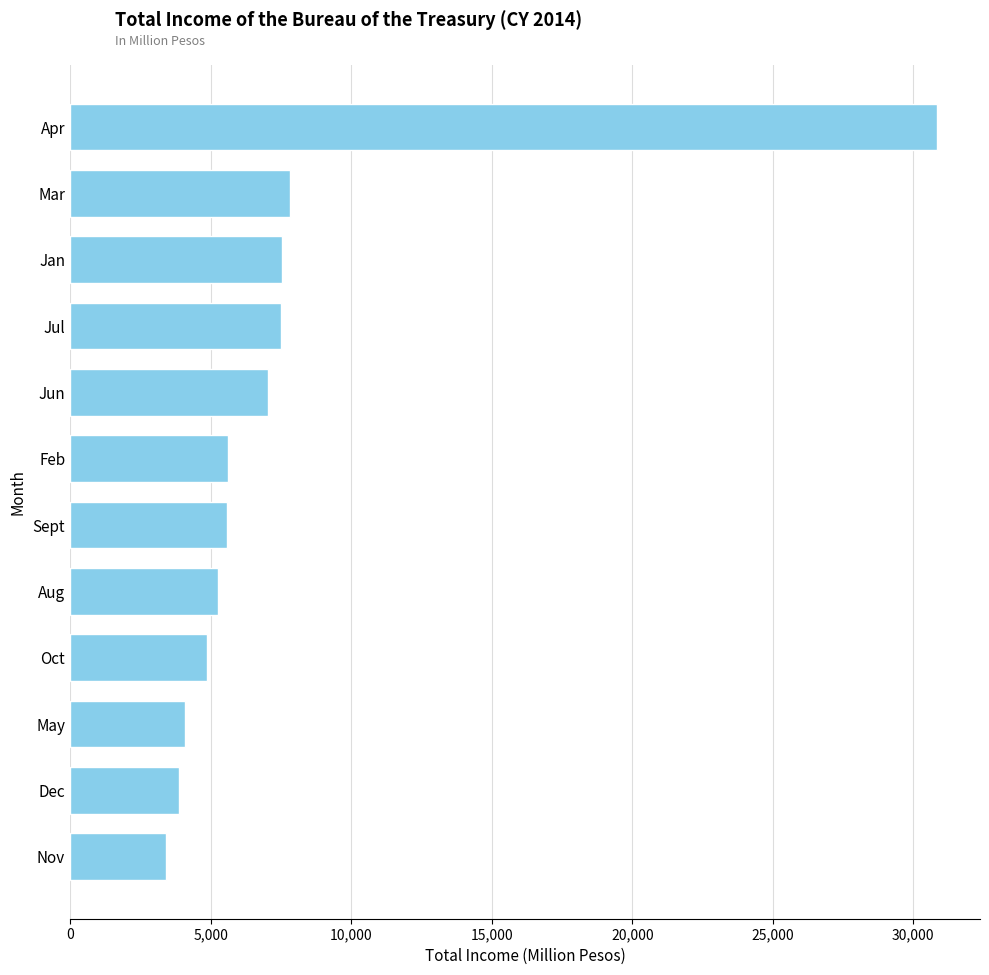

The chart shows a value of 3126 at Jun. True or false?

False